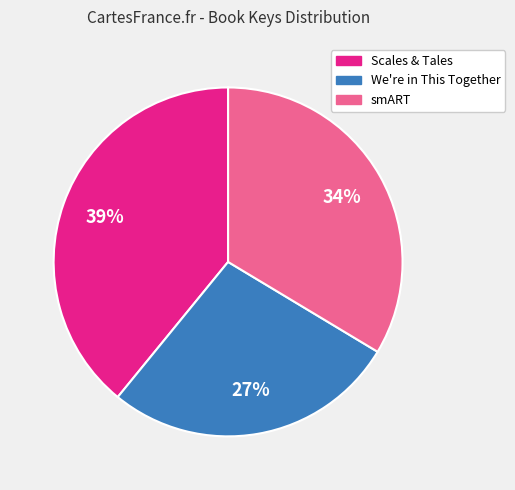

Which slice is the smallest?

We're in This Together